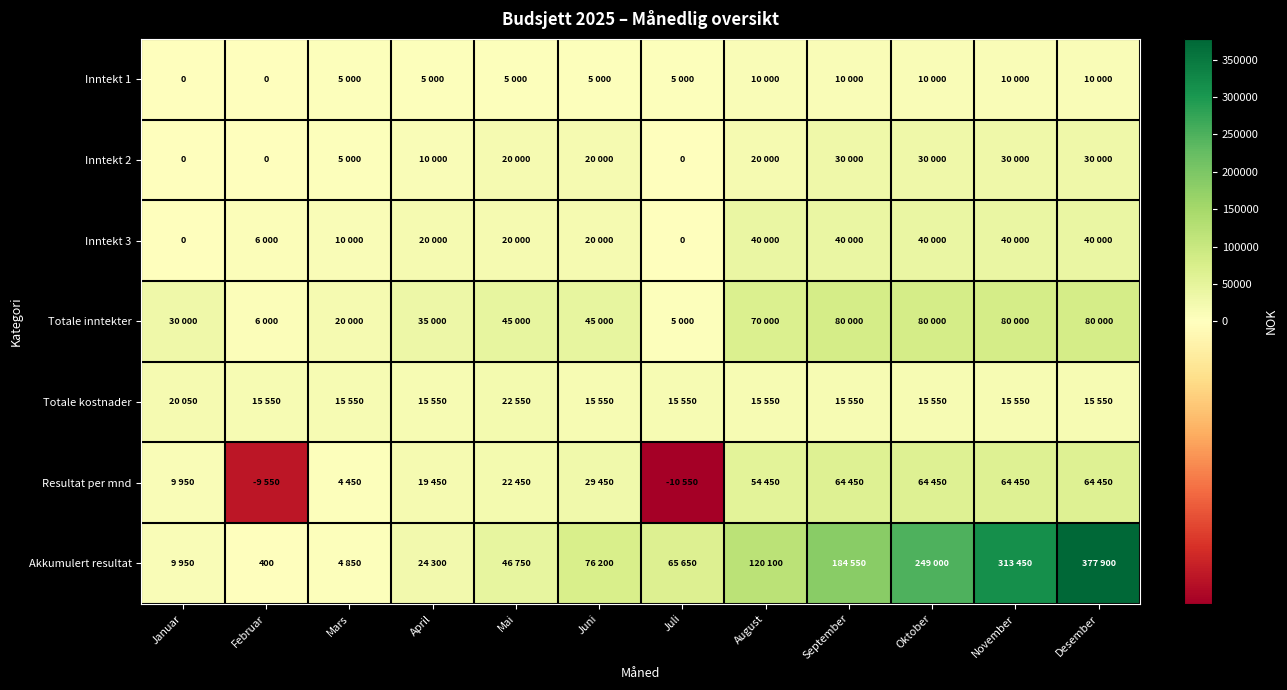

Which label corresponds to the largest value in the chart?

Desember